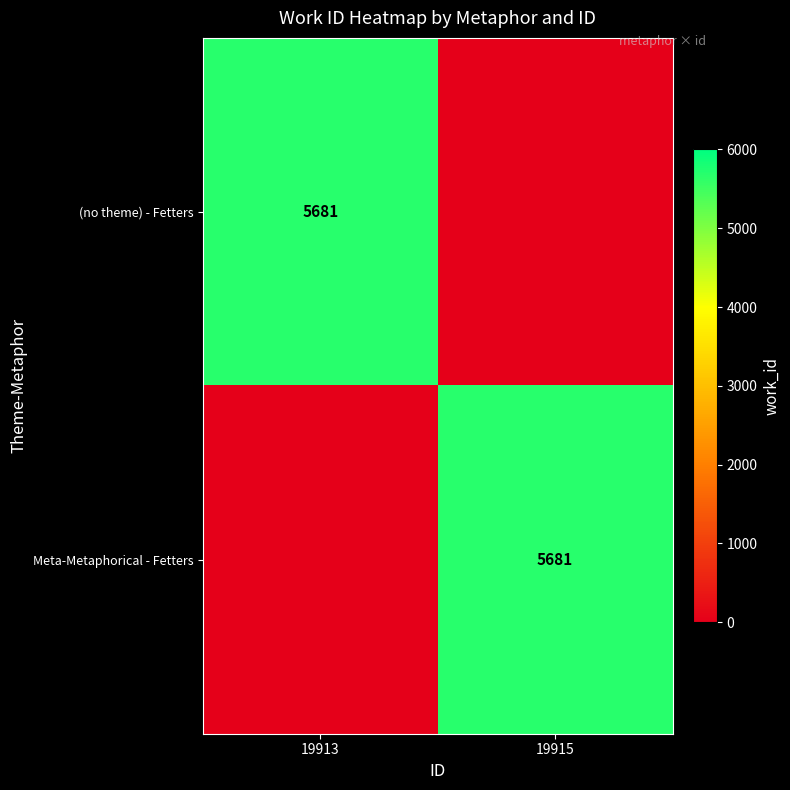

At which label does (no theme) - Fetters reach its peak?

19913